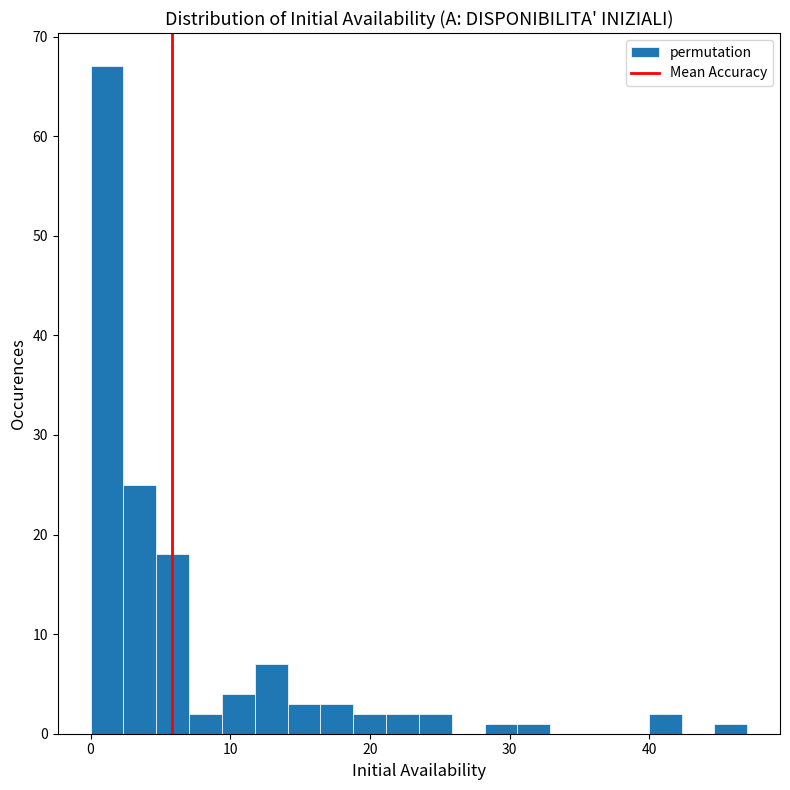

Around what value on the x-axis is the tallest bar? Give the approximate position of its centre, as read against the axis.

1